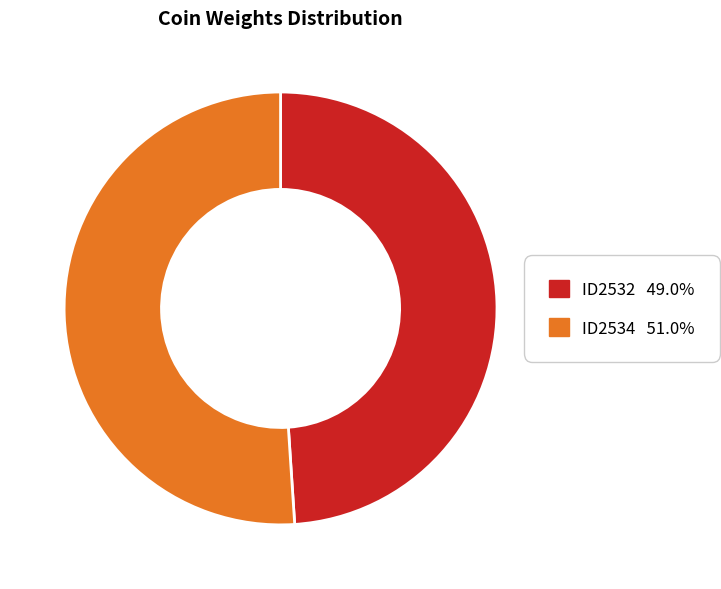

Do ID2534 51.0% and ID2532 49.0% together represent more than half of the pie?

Yes